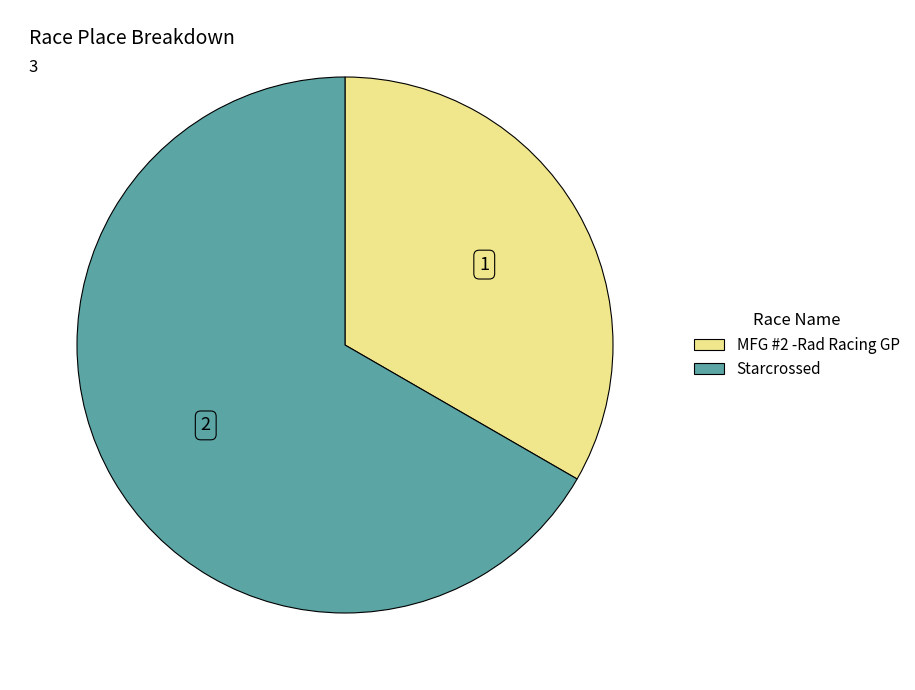

Combined, do Starcrossed and MFG #2 -Rad Racing GP account for over 50%?

Yes